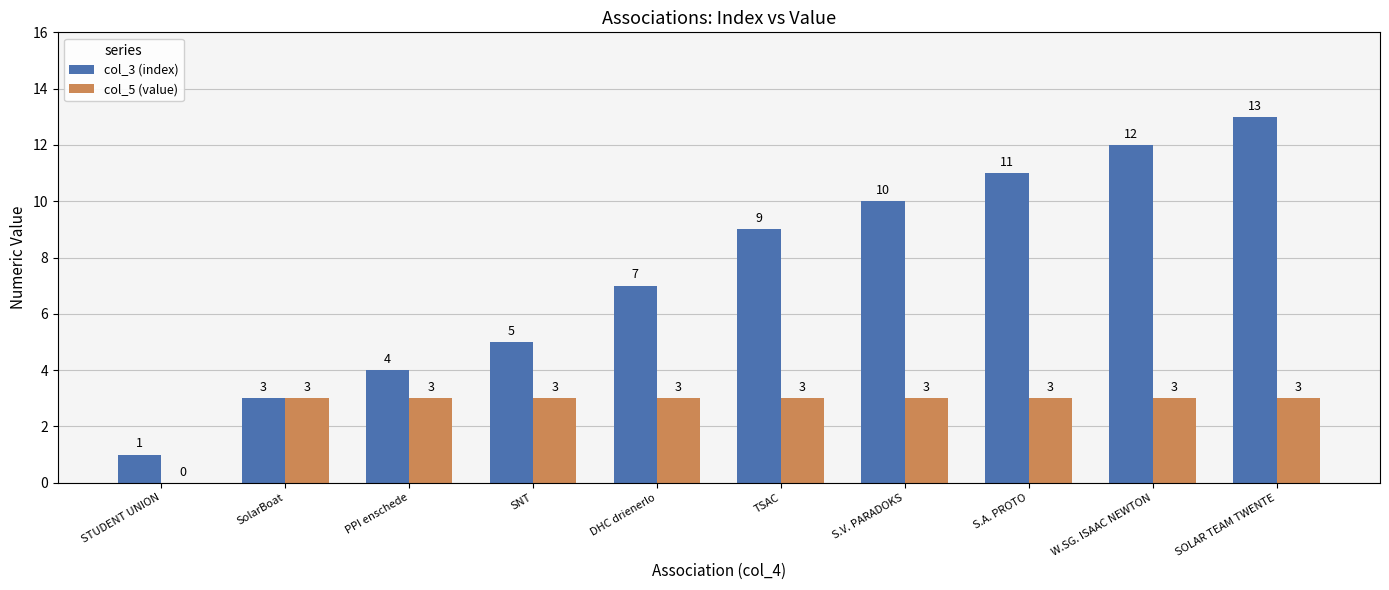

The col_3 (index) series shows 7 at PPI enschede. True or false?

False